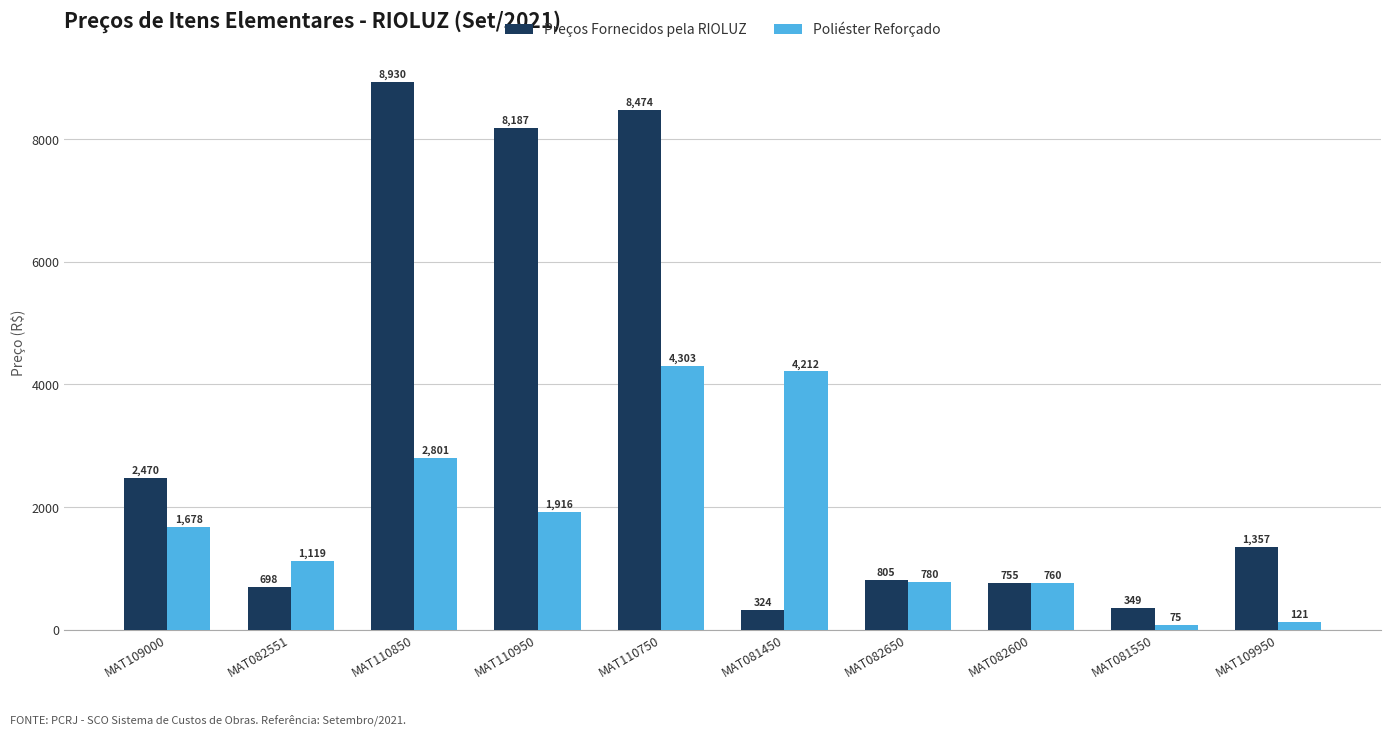

The value of Poliéster Reforçado at MAT082600 is 760.0. True or false?

True